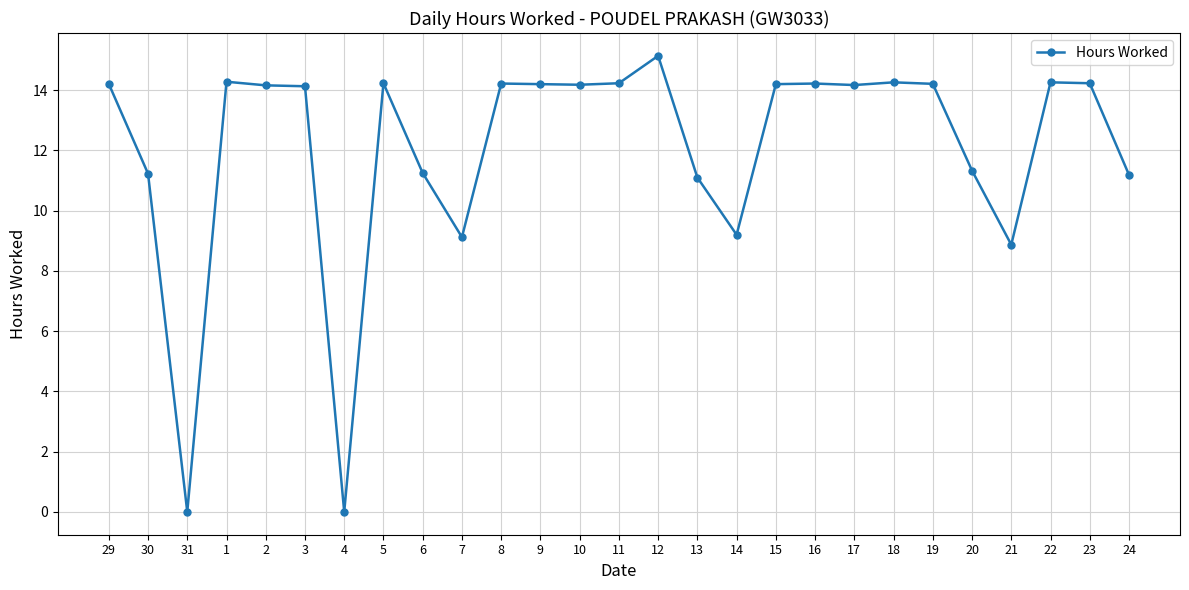

What is the sum of the values at 22 and 2?

28.4